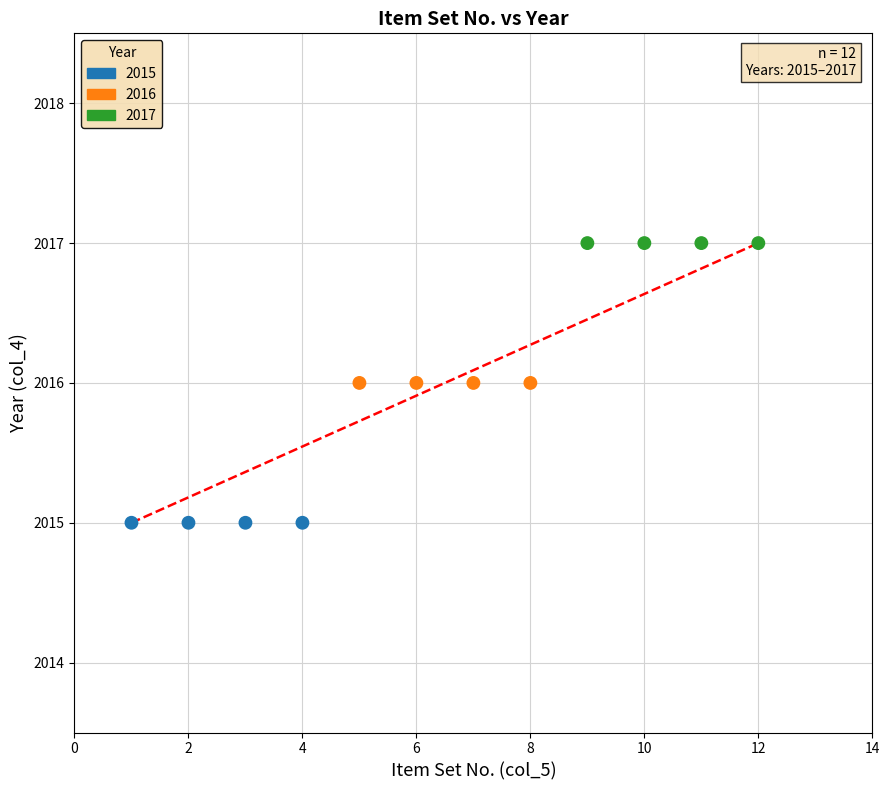

What is the range of X values (max minus min)?

11